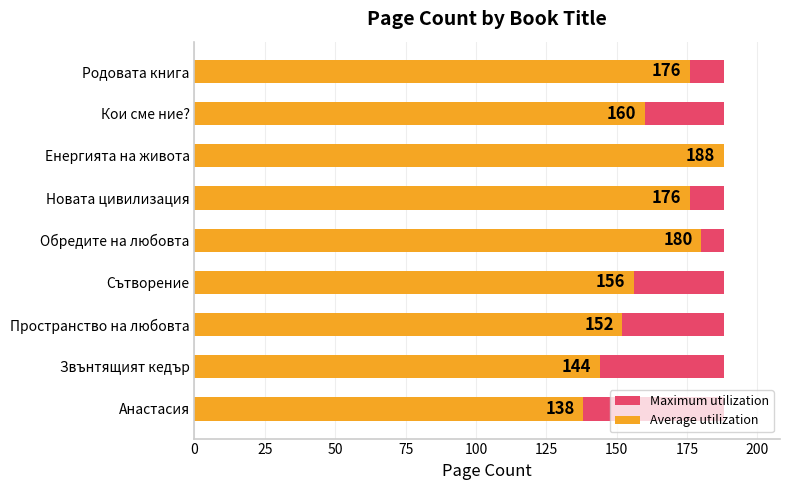

Rank the series at 175 from lowest to highest value.

Maximum utilization, Average utilization